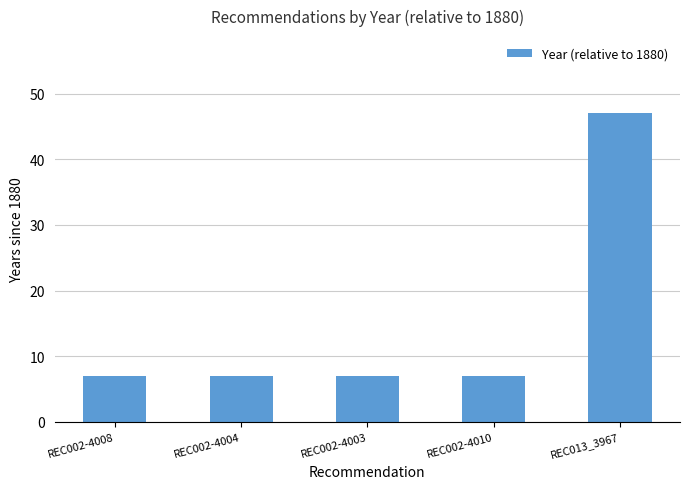

Reading left to right, transcribe all the data shown in this chart.

REC002-4008=7	REC002-4004=7	REC002-4003=7	REC002-4010=7	REC013_3967=47